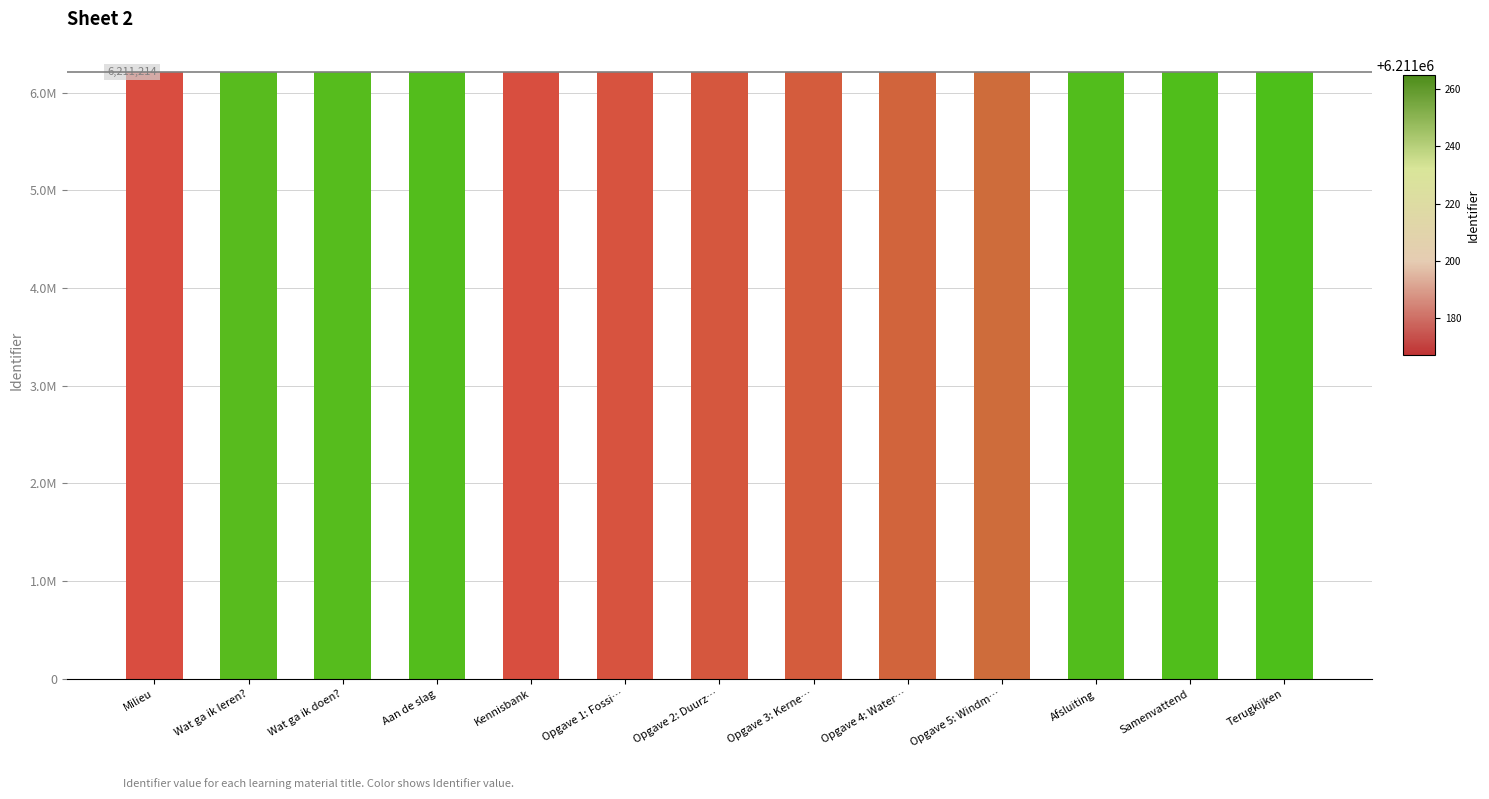

Which has a higher value, Samenvattend or Opgave 4: Water…?

Samenvattend